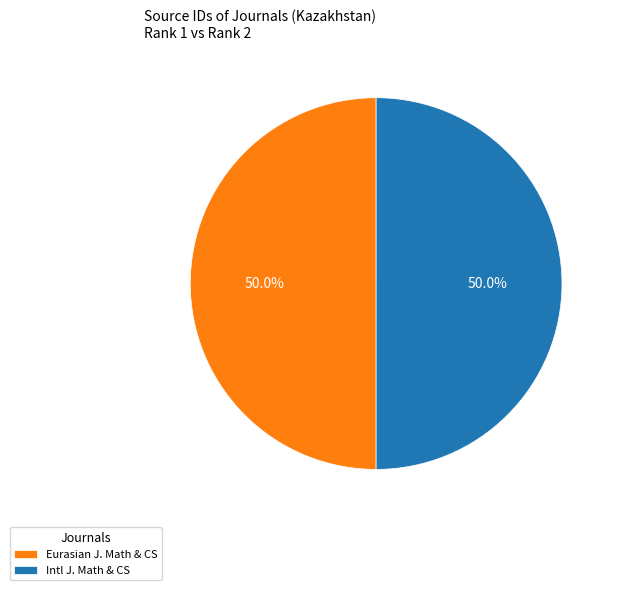

Combined, what portion of the pie is Intl J. Math & CS and Eurasian J. Math & CS?

100.0%